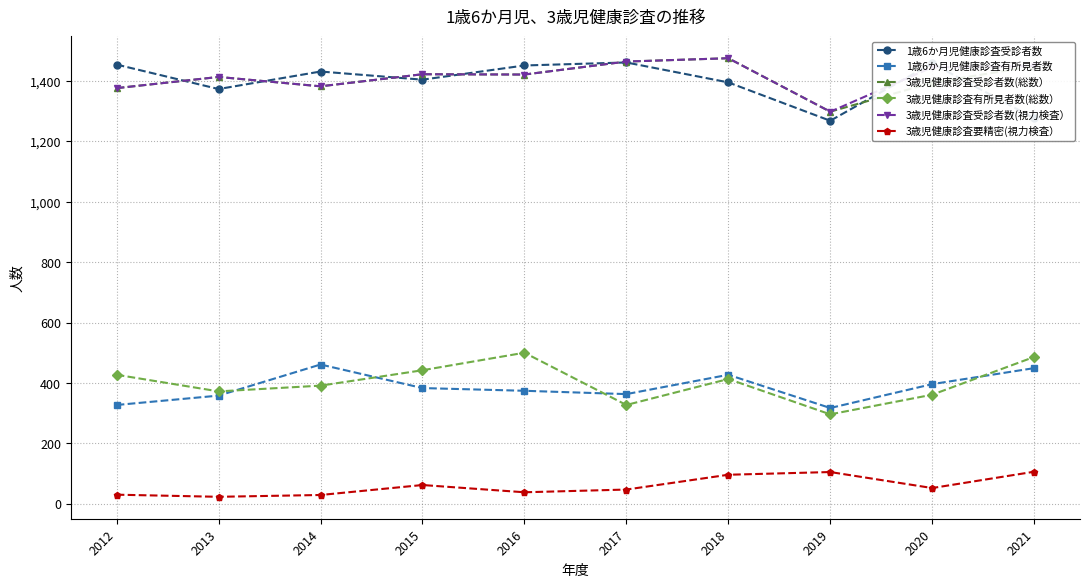

Is the value of 1歳6か月児健康診査有所見者数 at 2014 greater than the value of 3歳児健康診査受診者数(視力検査） at 2021?

No